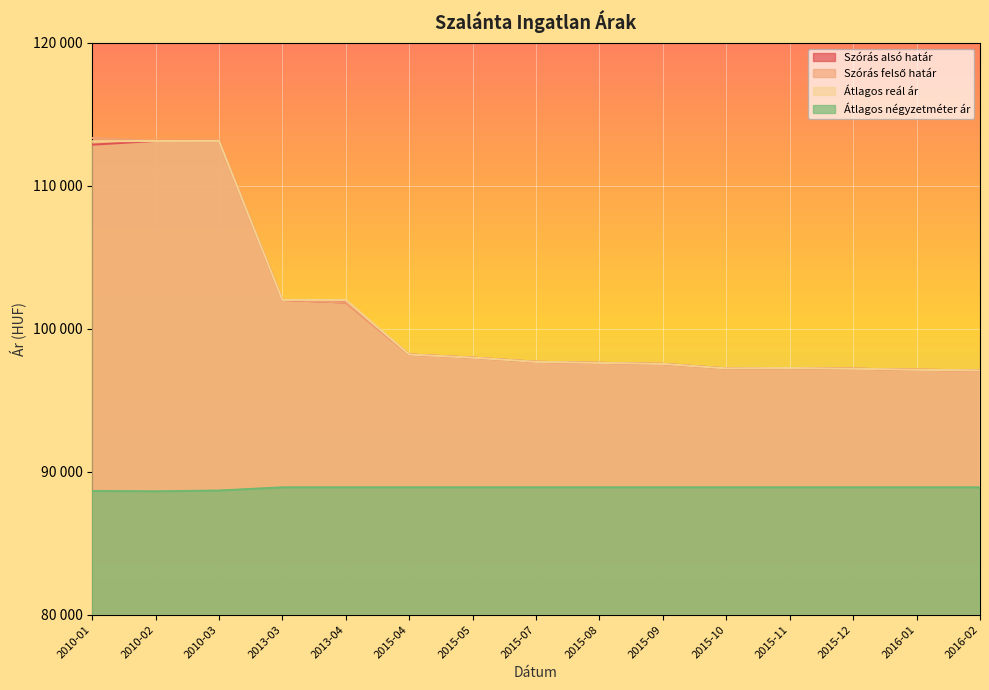

Which series has the largest total across all categories?

Szórás felső határ